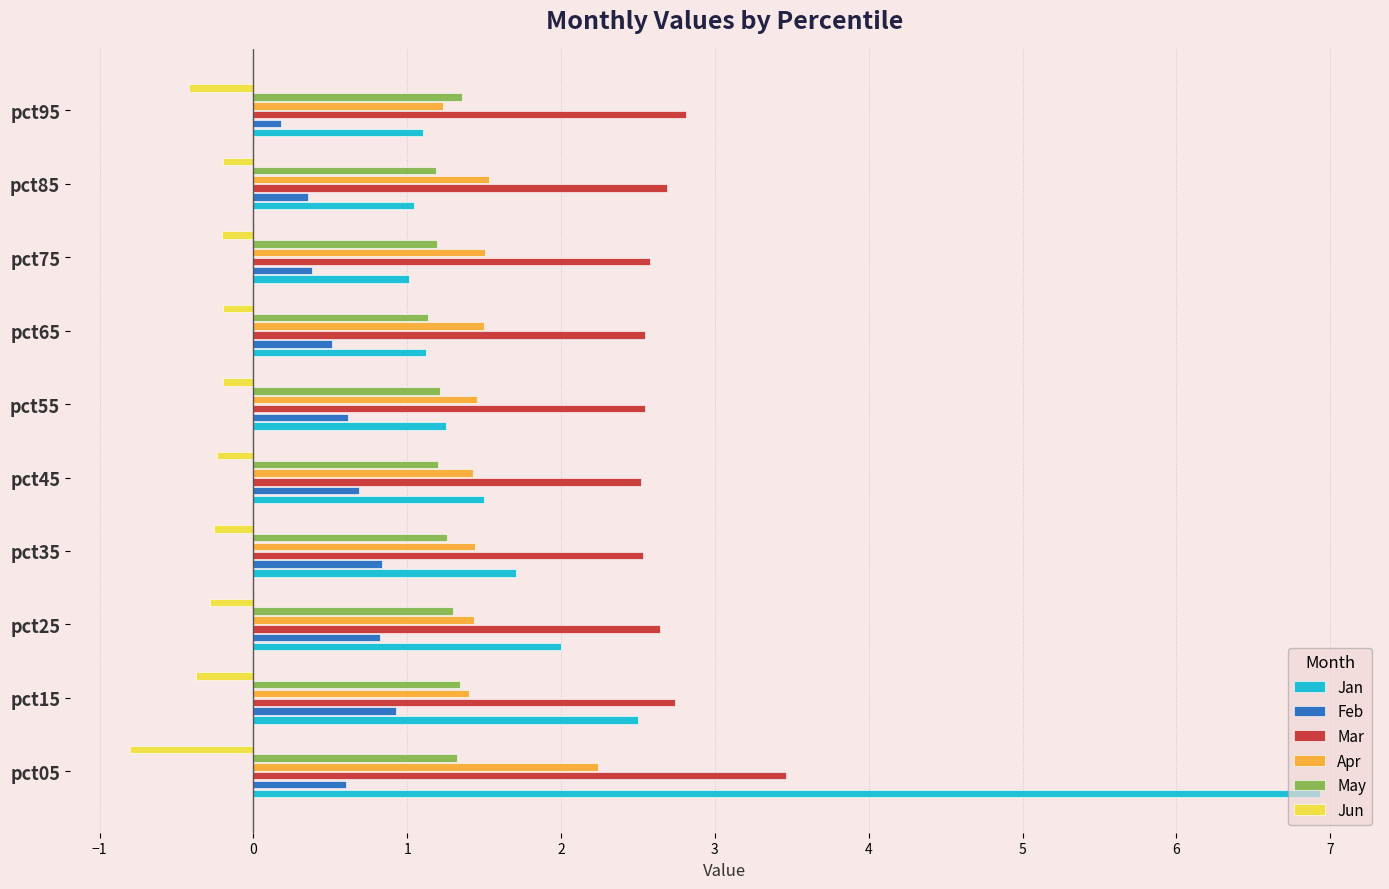

What is the average value of the Jun series?

-0.3